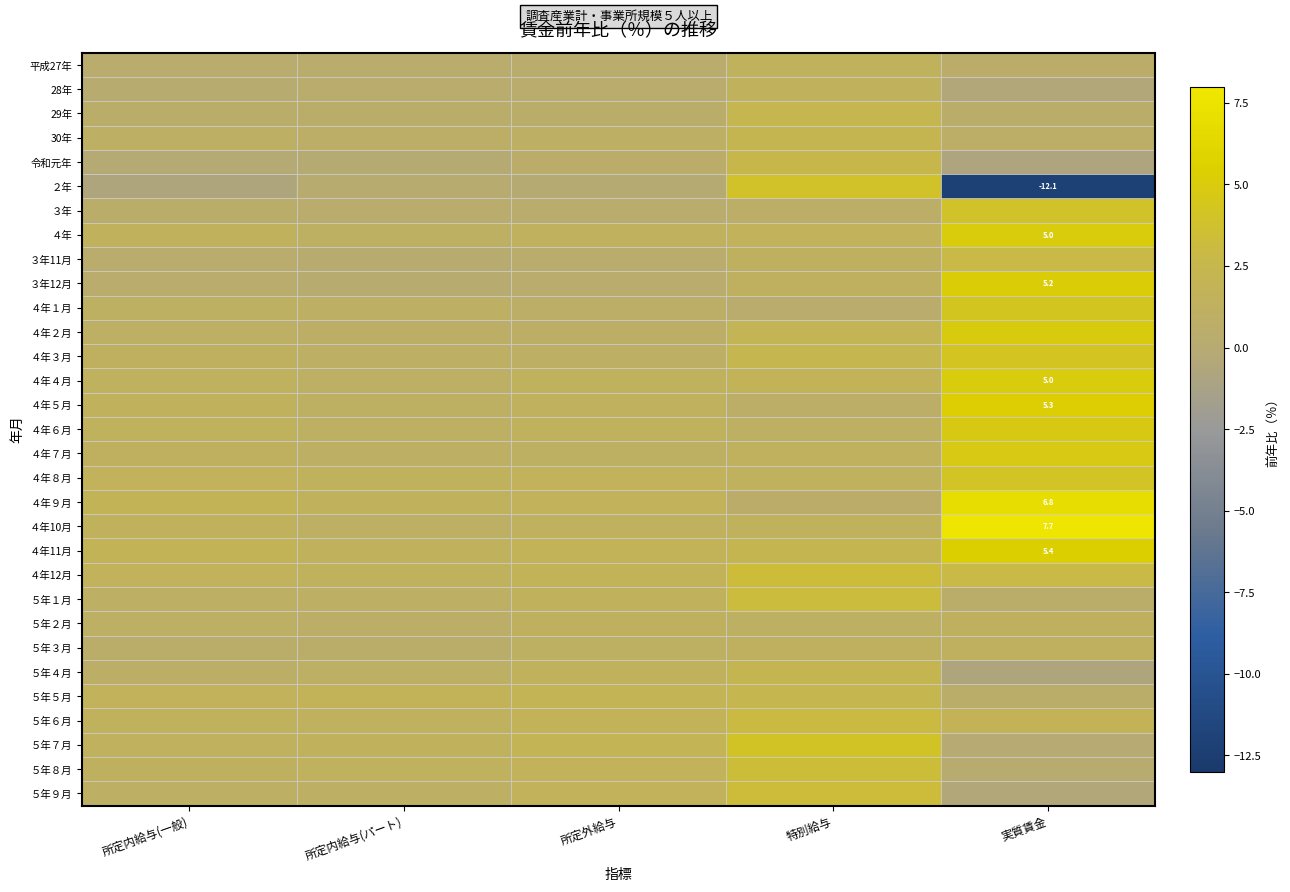

Which category has the highest value in the 令和元年 series?

特別給与